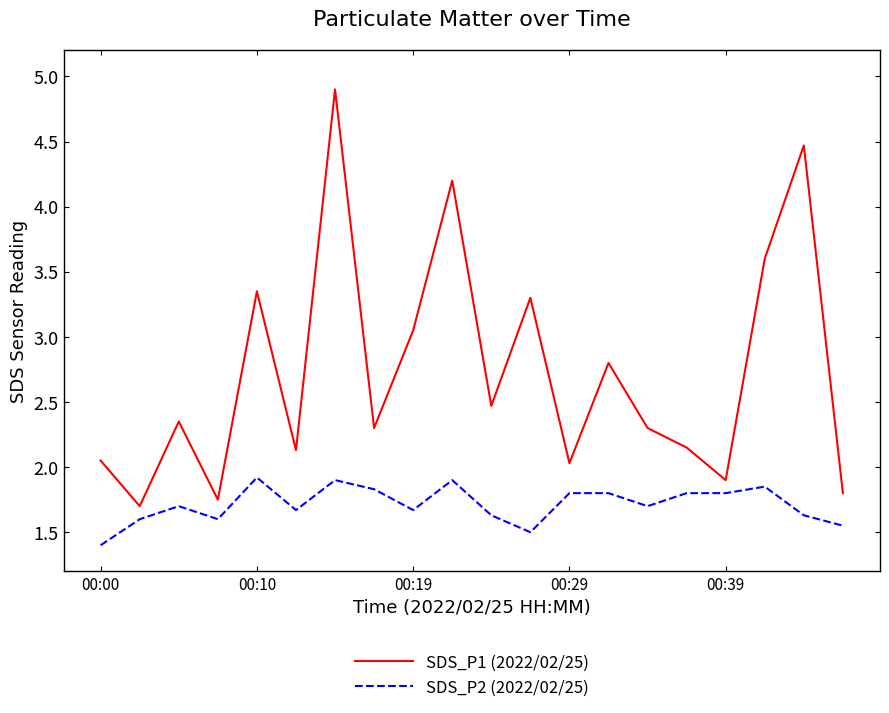

List the series in order of their overall mean, highest first.

SDS_P1 (2022/02/25), SDS_P2 (2022/02/25)